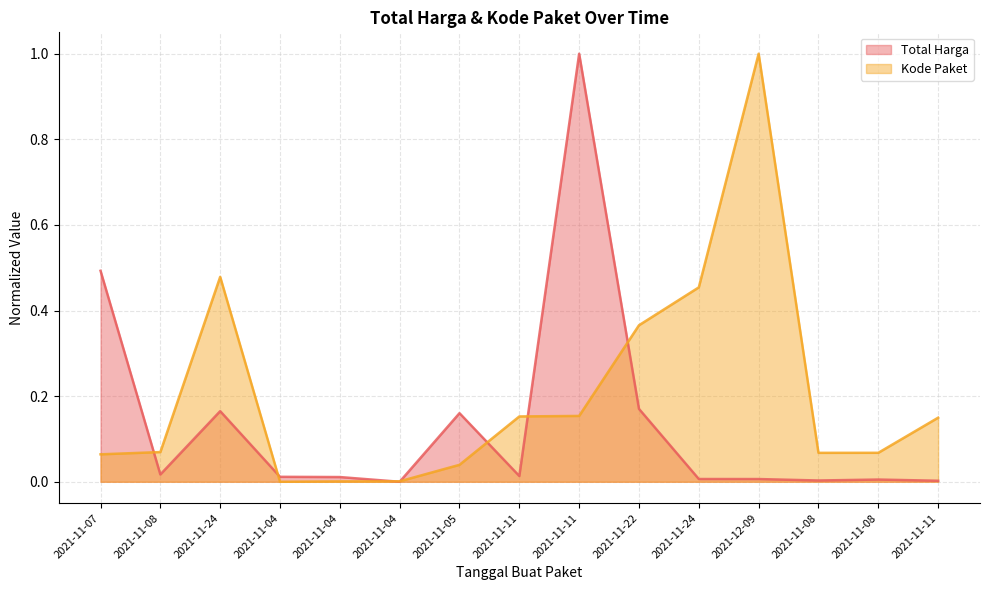

What is the total value across all series at 2021-11-05?

0.2